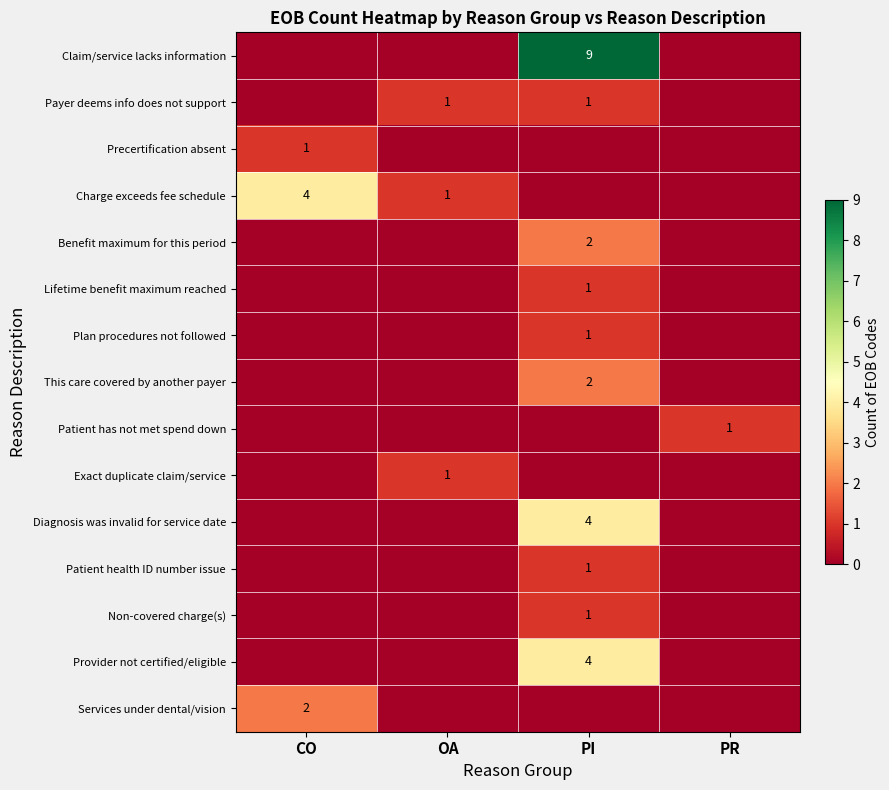

Is it true that Lifetime benefit maximum reached equals 0 at PI?

False